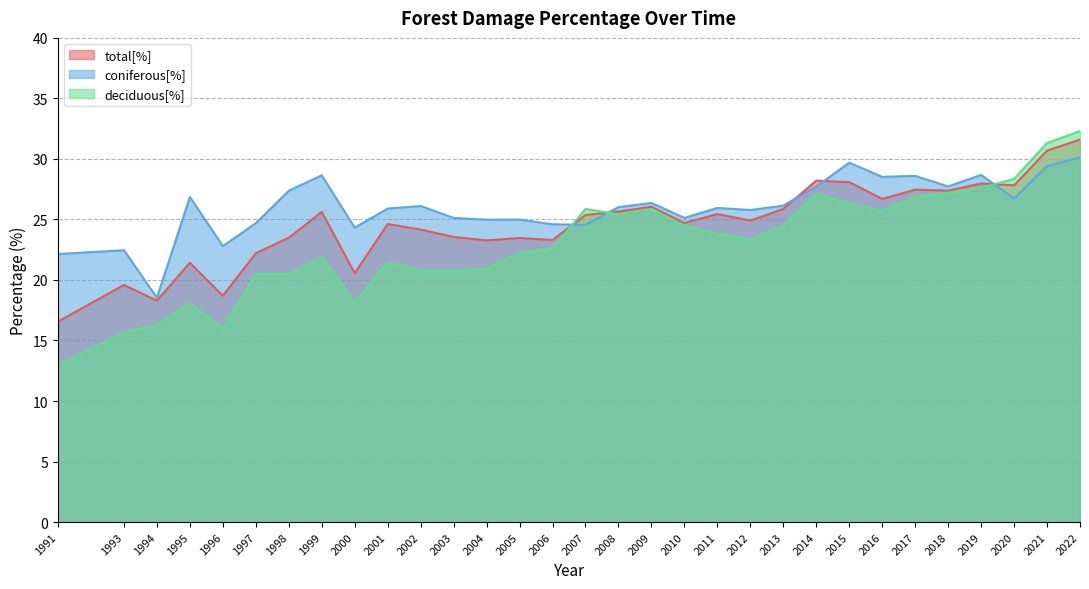

What is the spread (max minus min) of values at 2015?

3.4